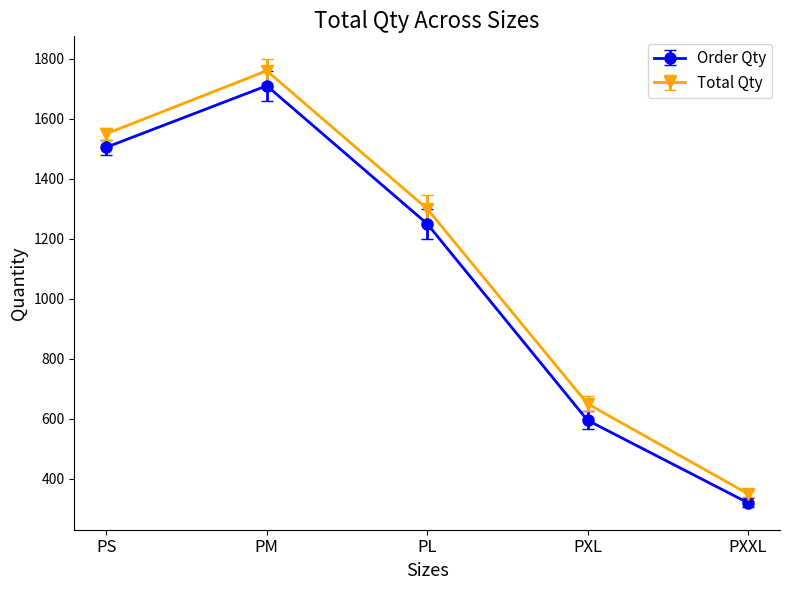

What is the spread (max minus min) of values at PXL?

55